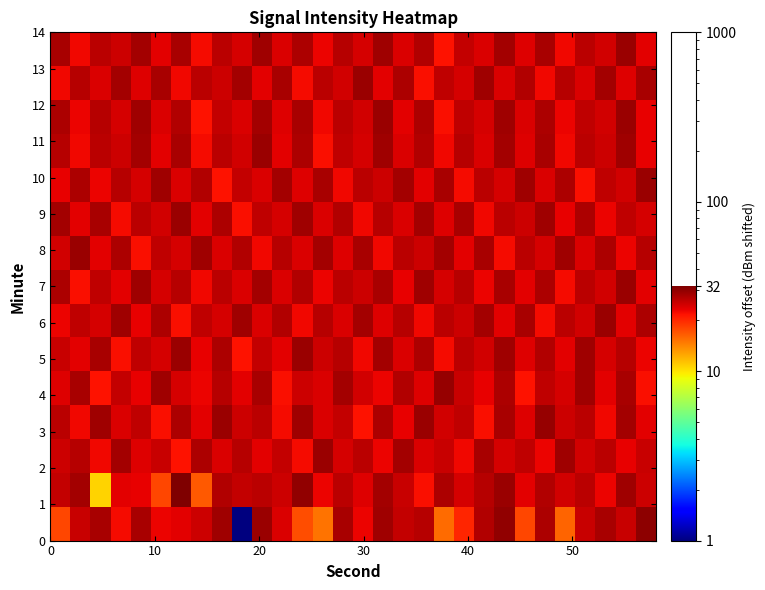

Count the number of categories in the chart.

30